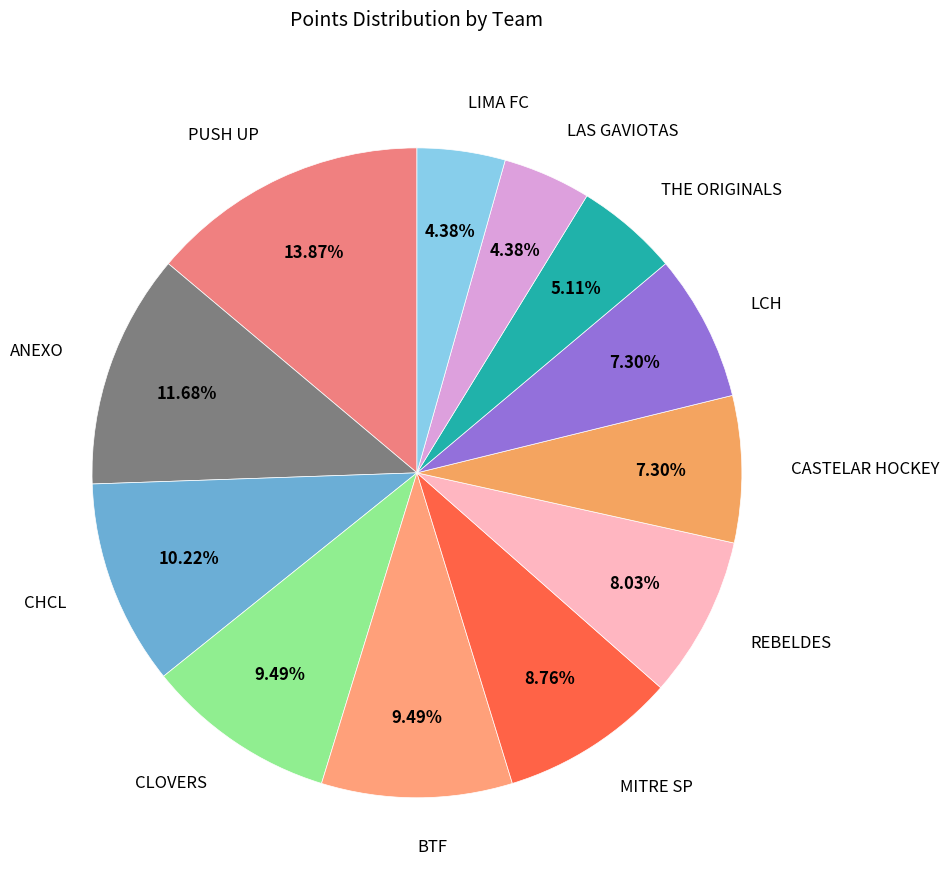

Which has a higher value, PUSH UP or LAS GAVIOTAS?

PUSH UP